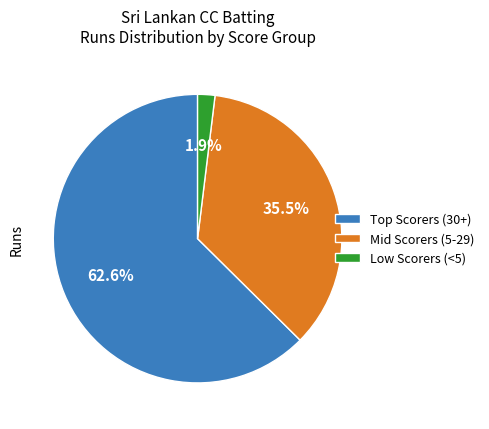

Count the number of slices in the pie.

3